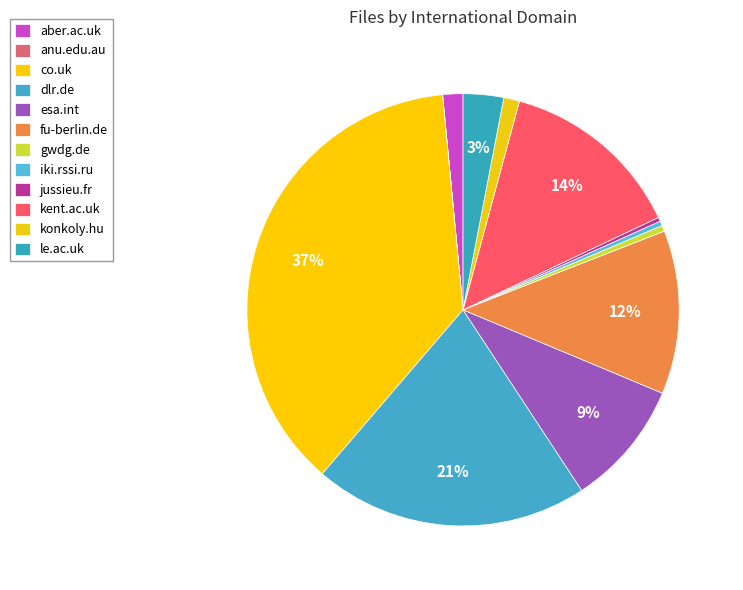

To the nearest percent, what is the difference between the largest and smallest slice percentages?

37%